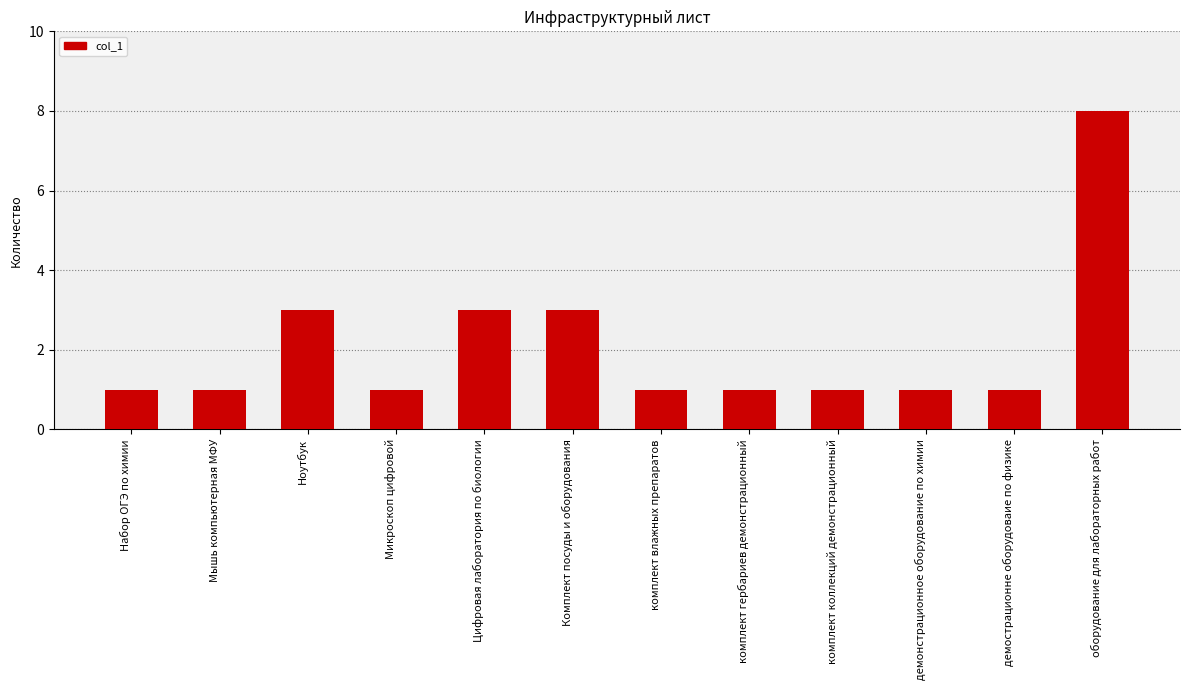

What is the difference between the maximum and minimum values?

7